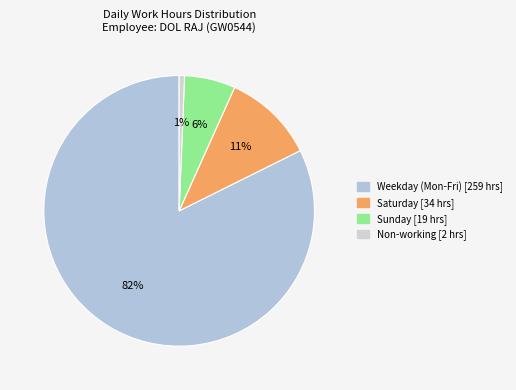

To the nearest percent, what is the average slice percentage?

25%